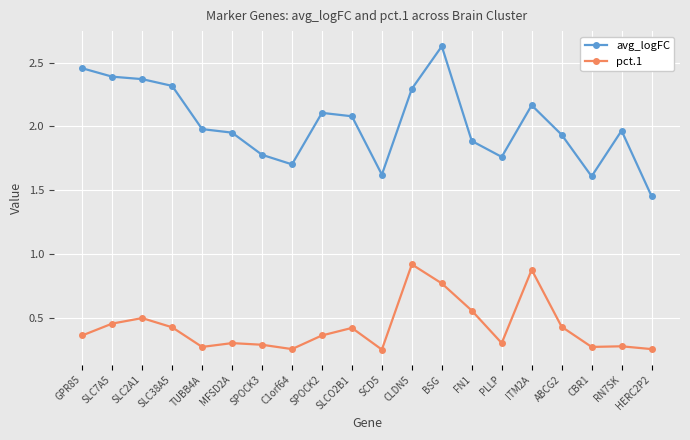

Which series has the largest range (max minus min)?

avg_logFC